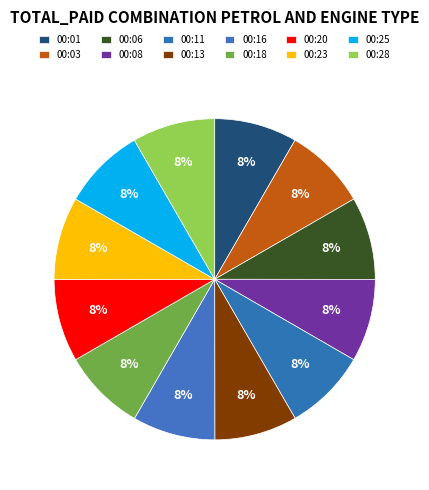

Combined, do 00:06 and 00:11 account for over 50%?

No